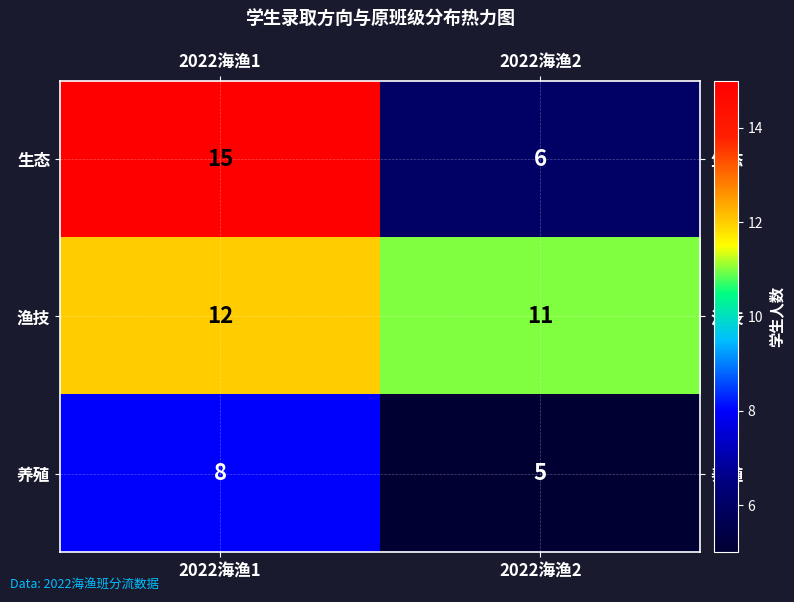

Read the 生态 value at 2022海渔2.

6